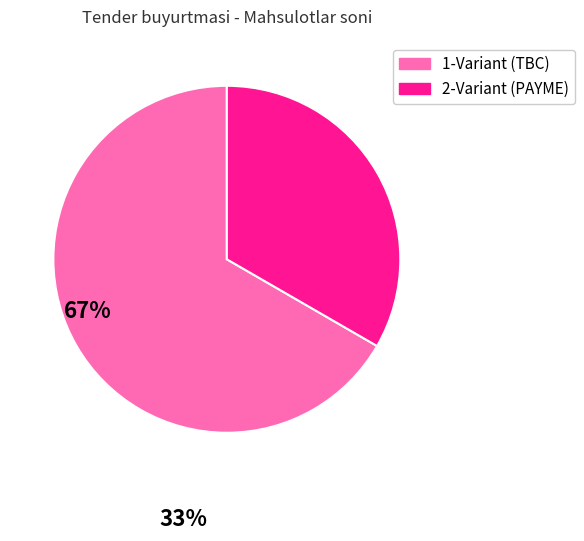

Is there a majority slice in this chart?

Yes